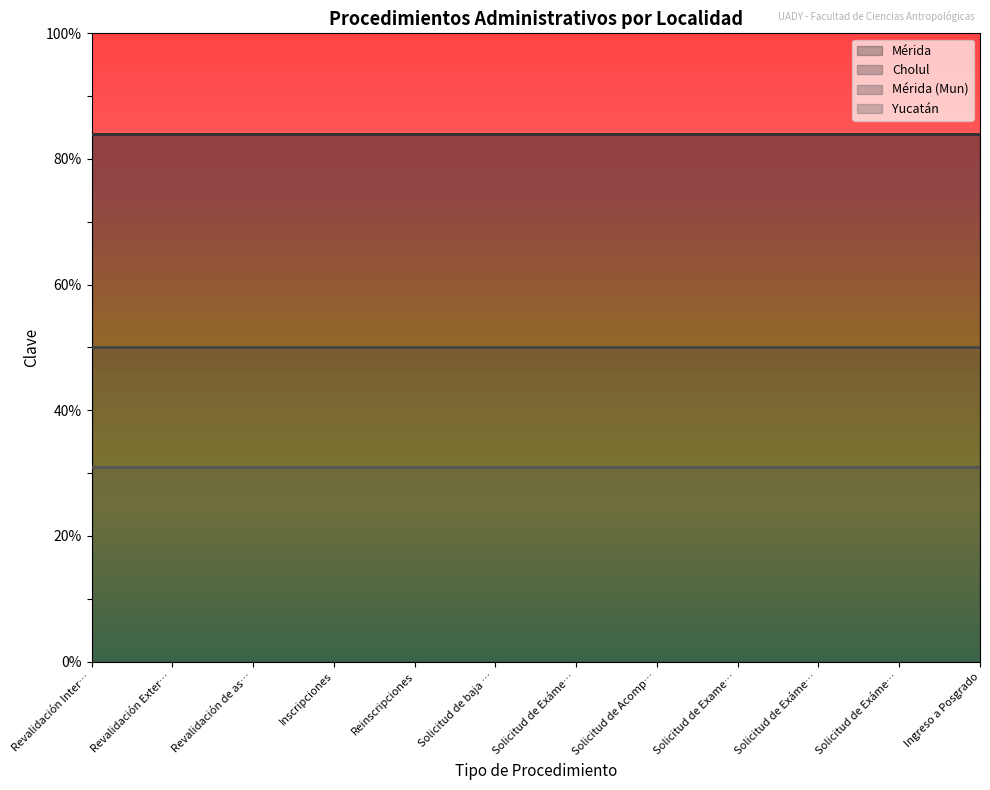

True or false: Mérida (Mun) and Cholul intersect in this chart.

False